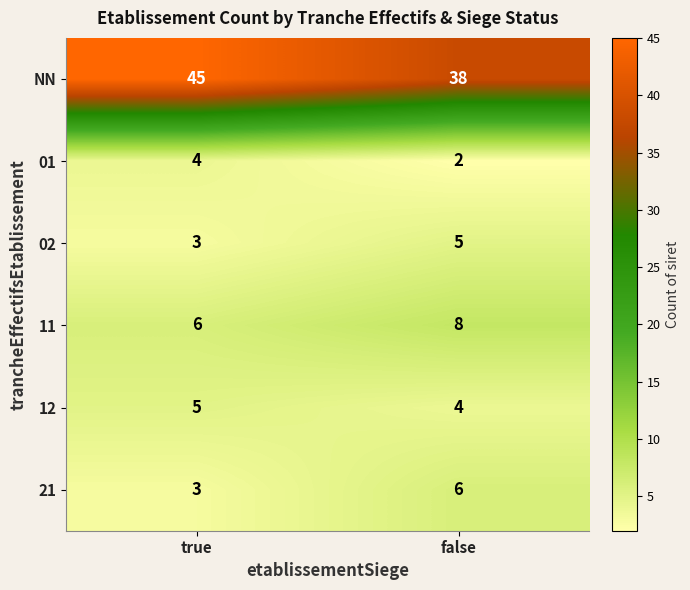

What is the total value across all series at false?

63